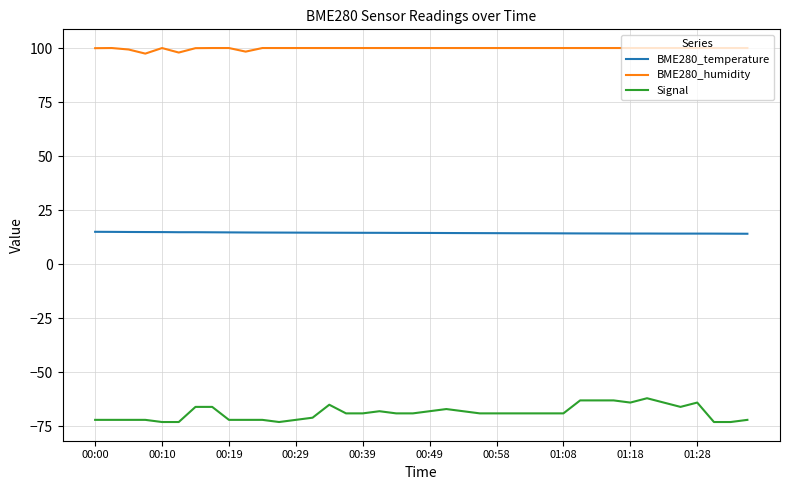

Which series has the largest range (max minus min)?

Signal